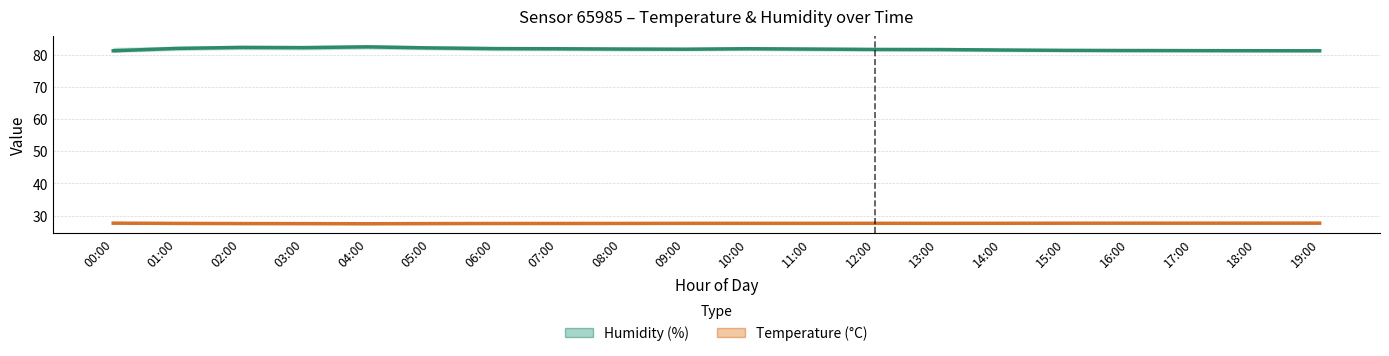

What is the sum of the Temperature (°C) values at 18:00 and 02:00?

55.2